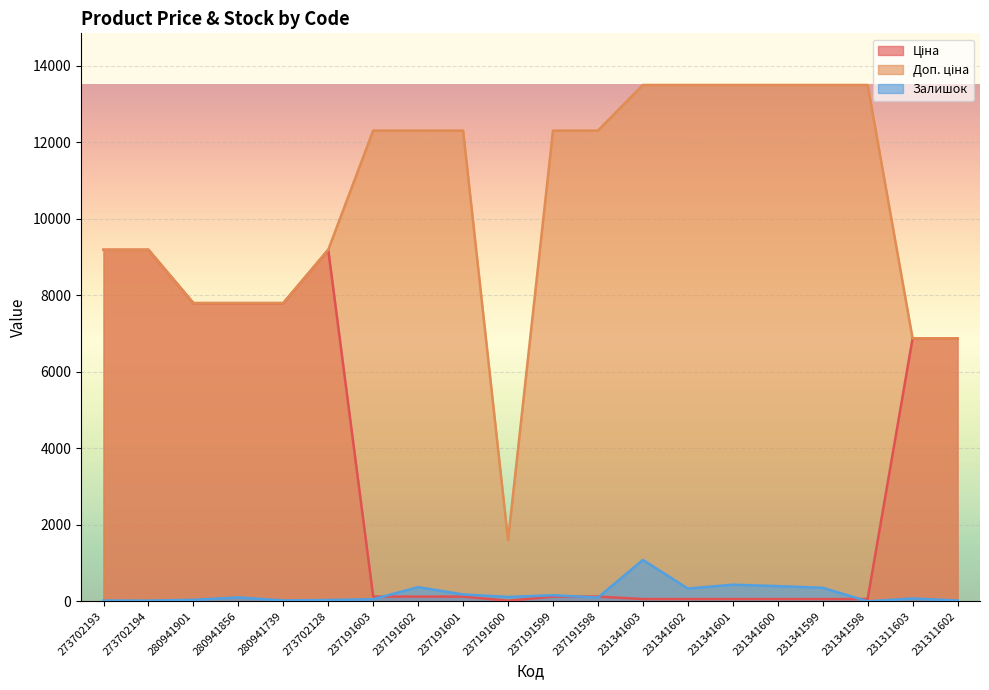

How many times do Ціна and Залишок cross each other?

4